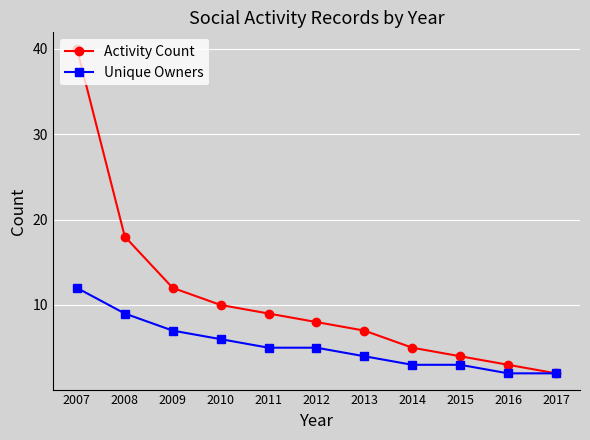

Reading left to right, list all the values displayed in this chart.

Activity Count: 2007=40	2008=18	2009=12	2010=10	2011=9	2012=8	2013=7	2014=5	2015=4	2016=3	2017=2
Unique Owners: 2007=12	2008=9	2009=7	2010=6	2011=5	2012=5	2013=4	2014=3	2015=3	2016=2	2017=2